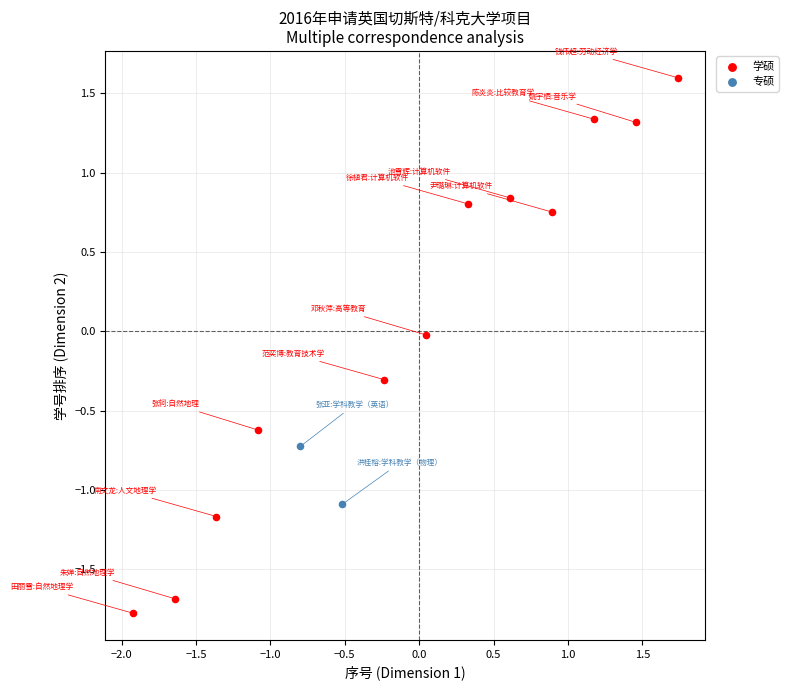

What are all the series names shown in the legend?

学硕, 专硕